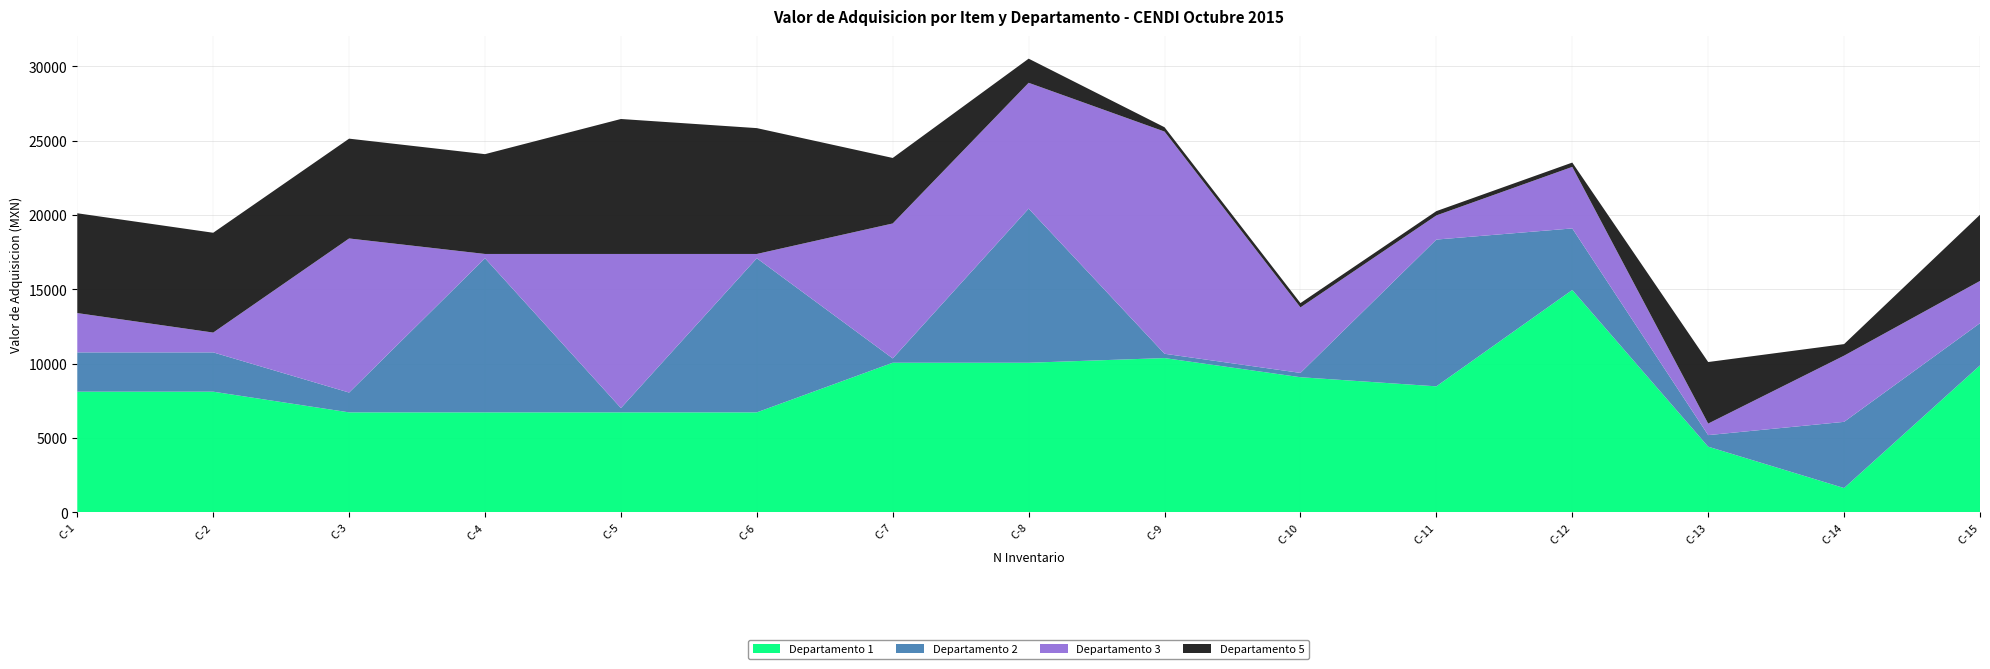

Reading left to right, what are all the values shown in this chart?

Departamento 1: 8108.4	8108.4	6716.4	6716.4	6716.4	6716.4	10056.0	10056.0	10369.4	9081.8	8468.0	14952.4	4408.0	1624.0	9876.4
Departamento 2: 2644.8	2644.8	1332.8	10369.4	290.0	10369.4	290.0	10369.4	290.0	290.0	9876.4	4141.2	777.2	4454.4	2842.0
Departamento 3: 2644.8	1332.8	10369.4	290.0	10369.4	290.0	9081.8	8468.0	14952.4	4408.0	1624.0	4141.2	777.2	4454.4	2842.0
Departamento 5: 6716.4	6716.4	6716.4	6716.4	9081.8	8468.0	4408.0	1624.0	290.0	290.0	290.0	290.0	4141.2	777.2	4454.4